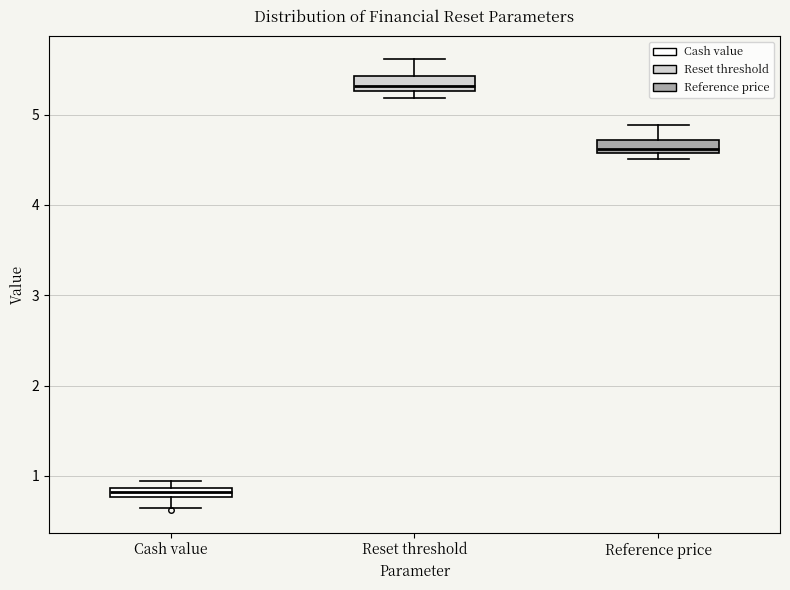

Which box has the highest median line?

Reset threshold